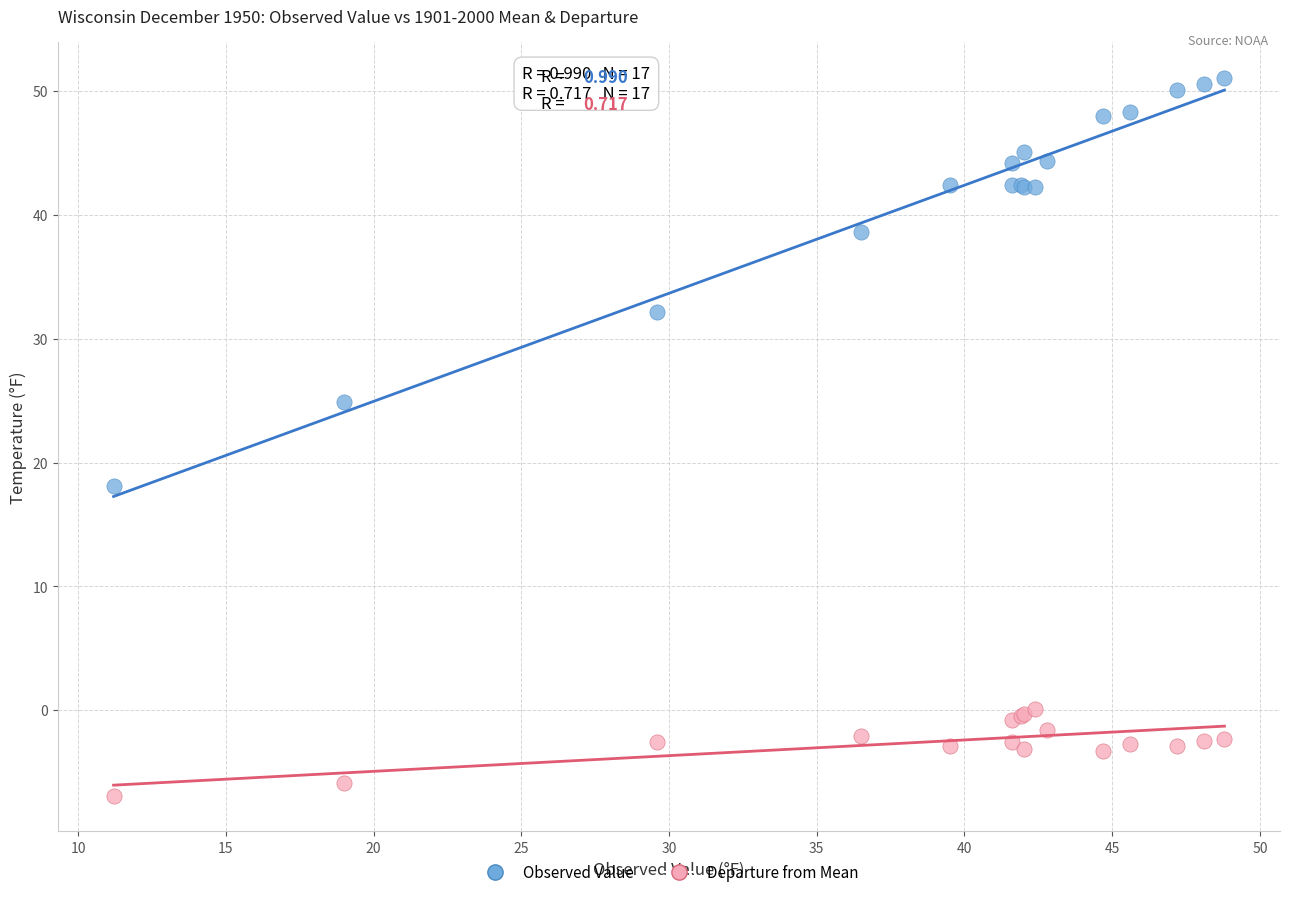

In the Observed Value series, what Y value is closest to 34?

32.2